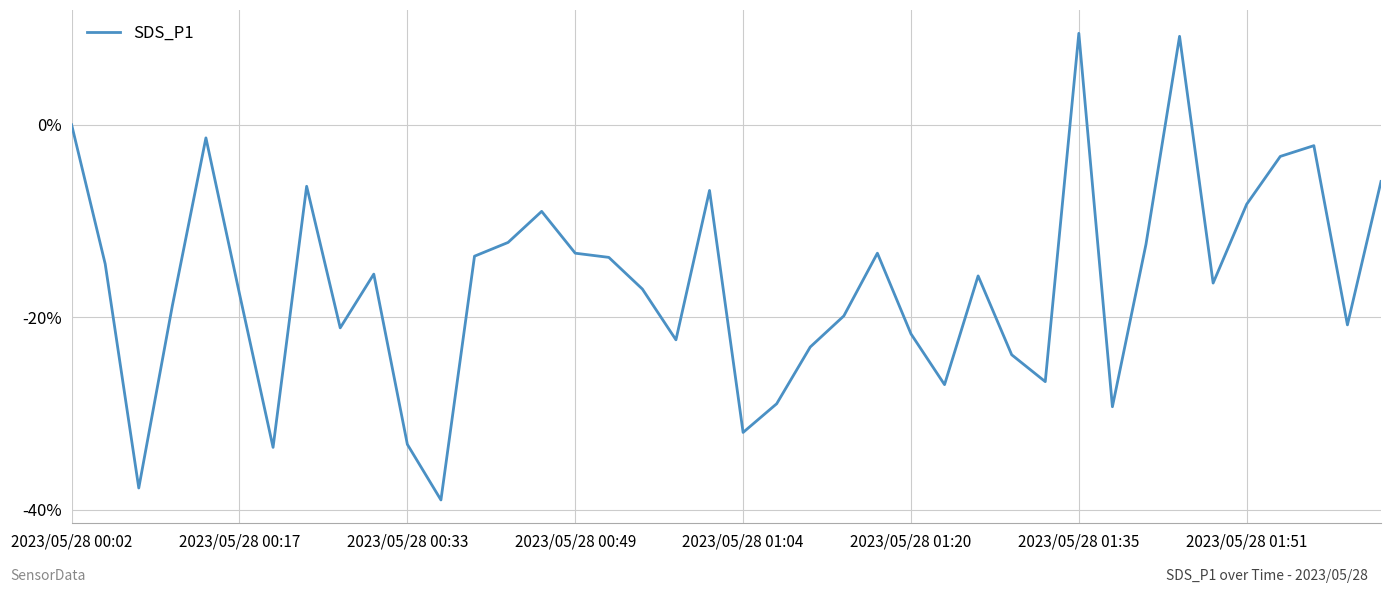

What is the difference between the maximum and minimum values?

48.5